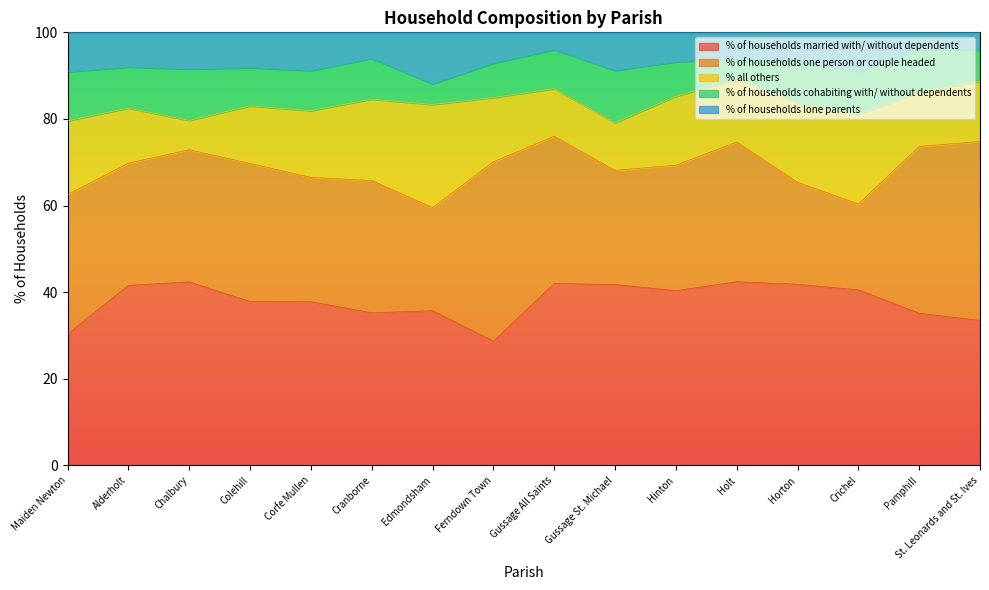

What is the greatest value displayed?

42.4